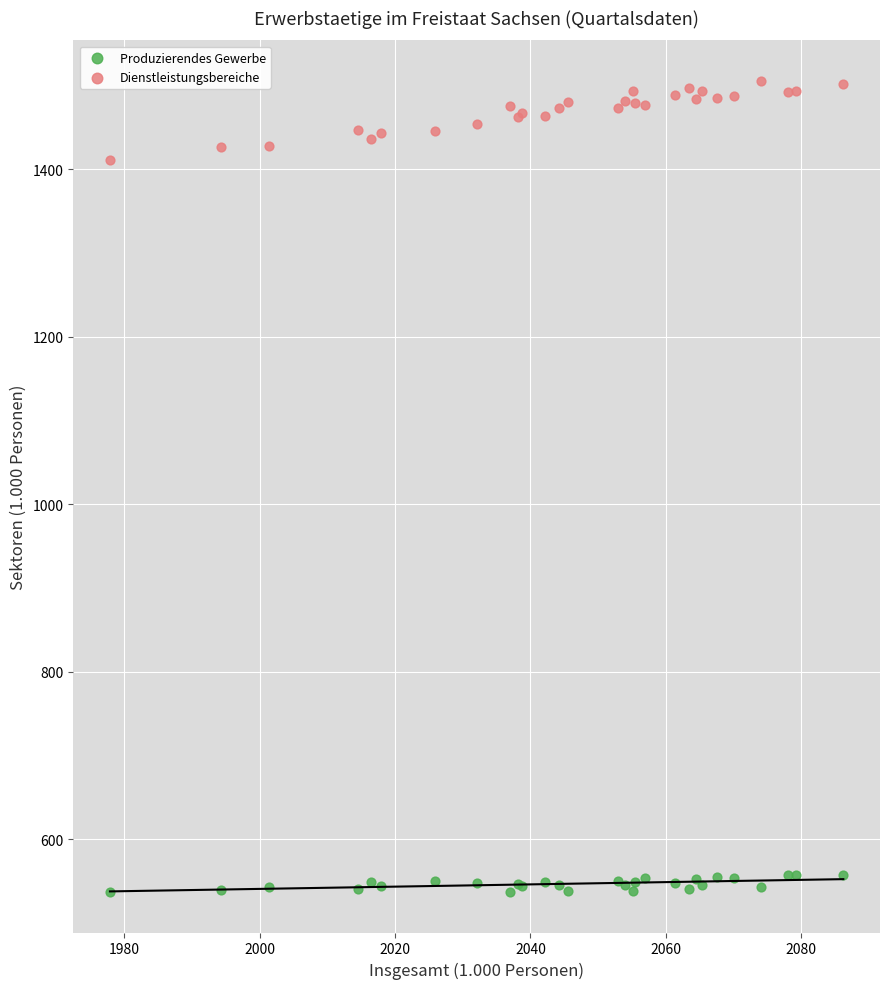

What is the X range (max minus min) for the scatter plot?

108.3